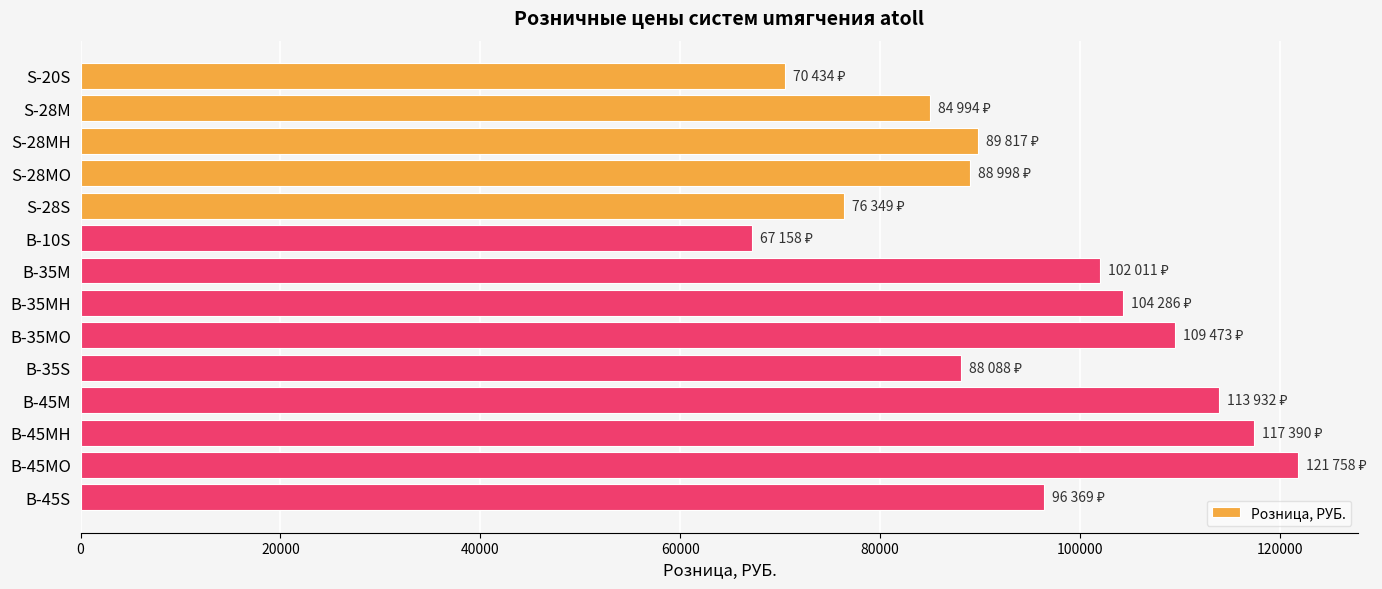

How many categories are shown in the chart?

14